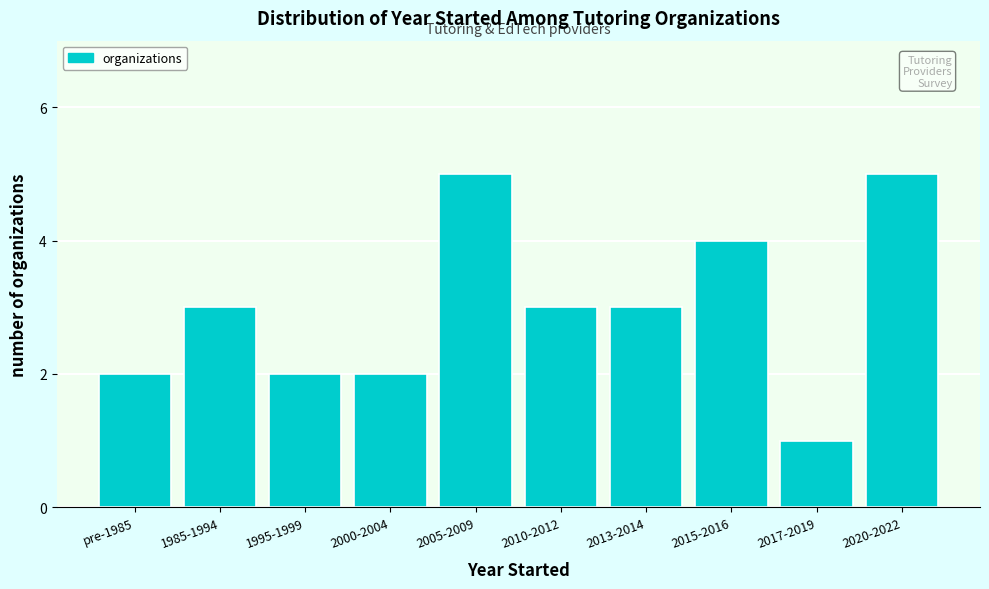

Reading right to left, list all the values displayed in this chart.

2020-2022=5	2017-2019=1	2015-2016=4	2013-2014=3	2010-2012=3	2005-2009=5	2000-2004=2	1995-1999=2	1985-1994=3	pre-1985=2